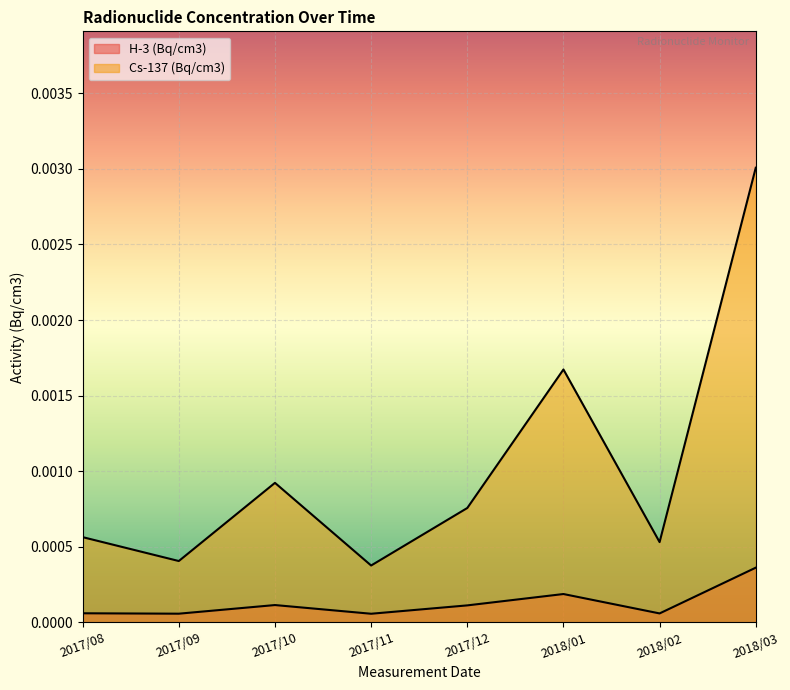

How many Cs-137 (Bq/cm3) values are between 0 and 1?

8